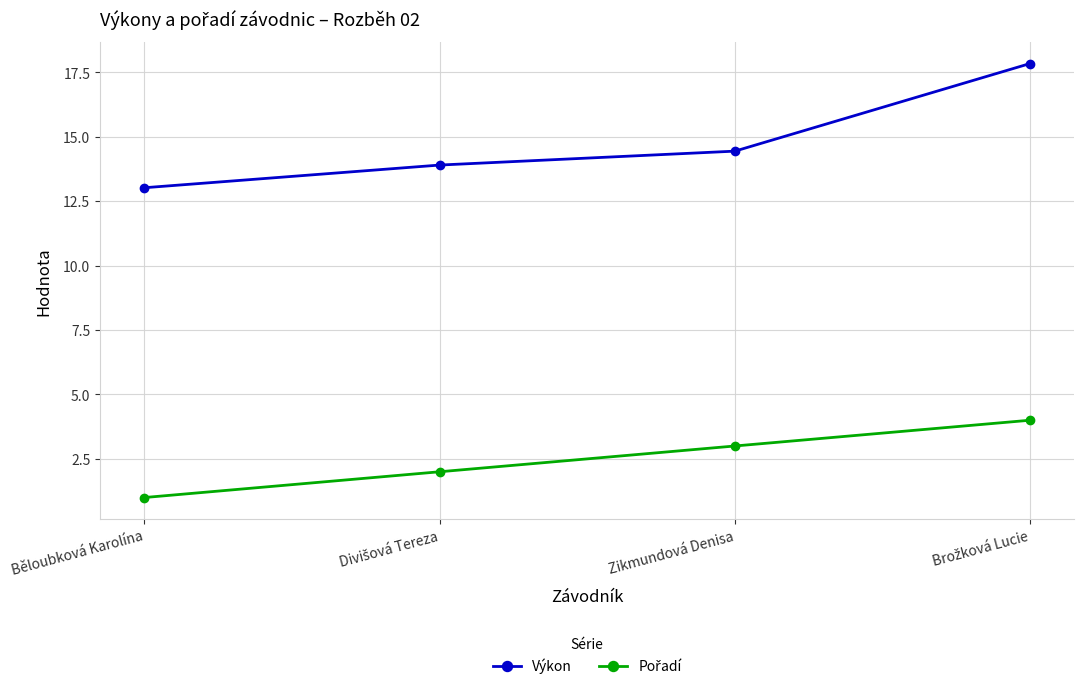

What is the greatest value displayed?

17.8